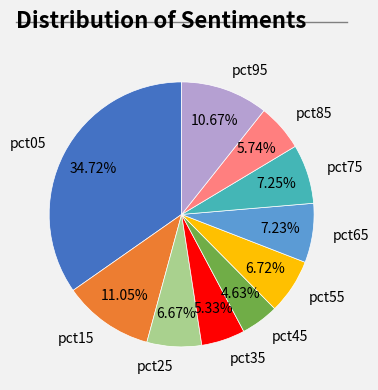

What percentage is the pct25 slice, to the nearest percent?

7%